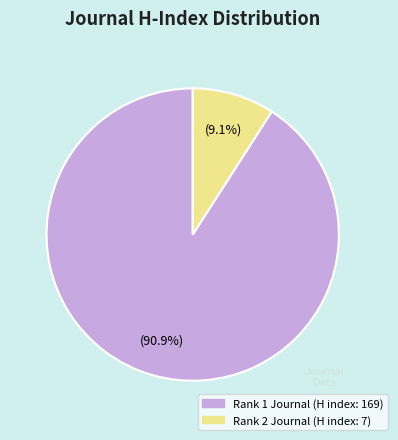

Is there any slice that represents more than half of the pie?

Yes